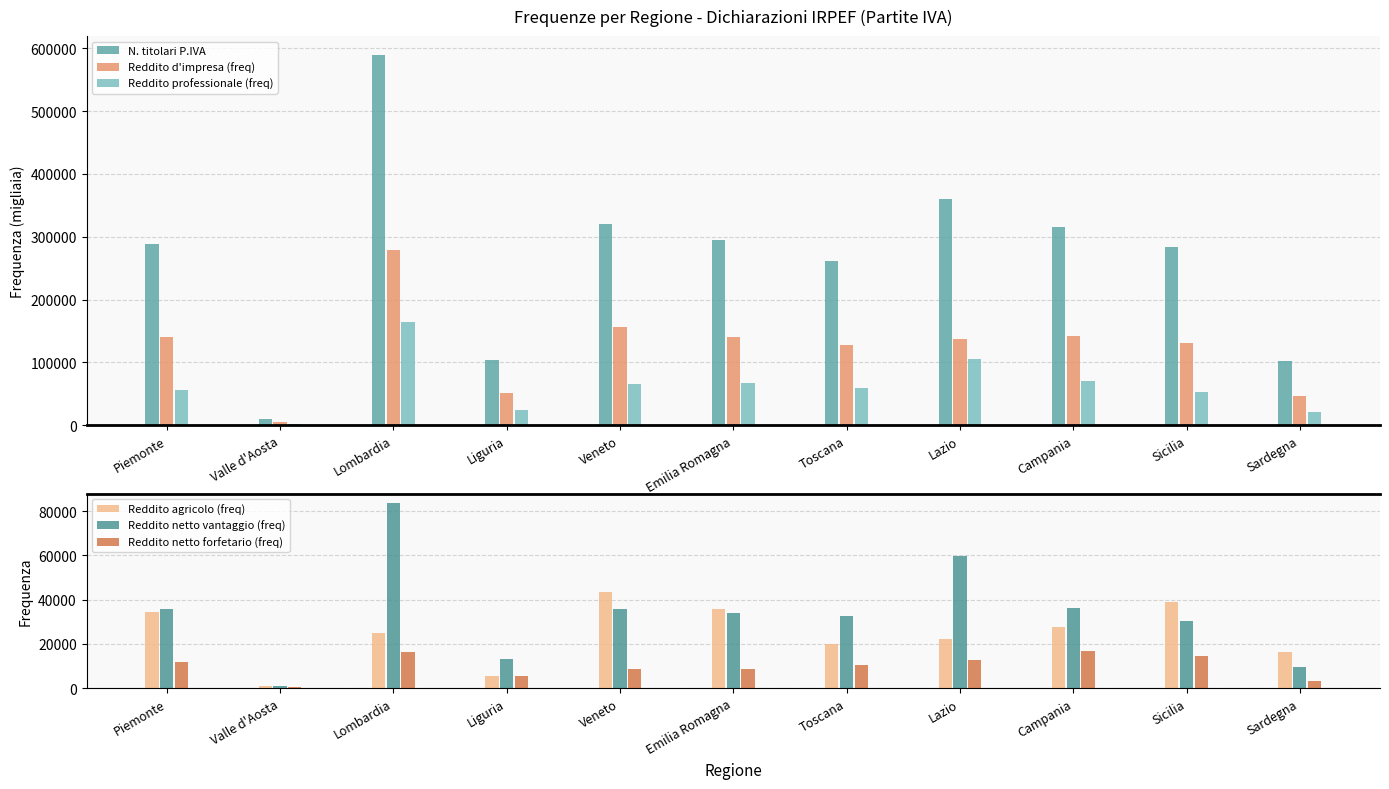

Where is Reddito agricolo (freq) nearest to the value 22171?

Lazio